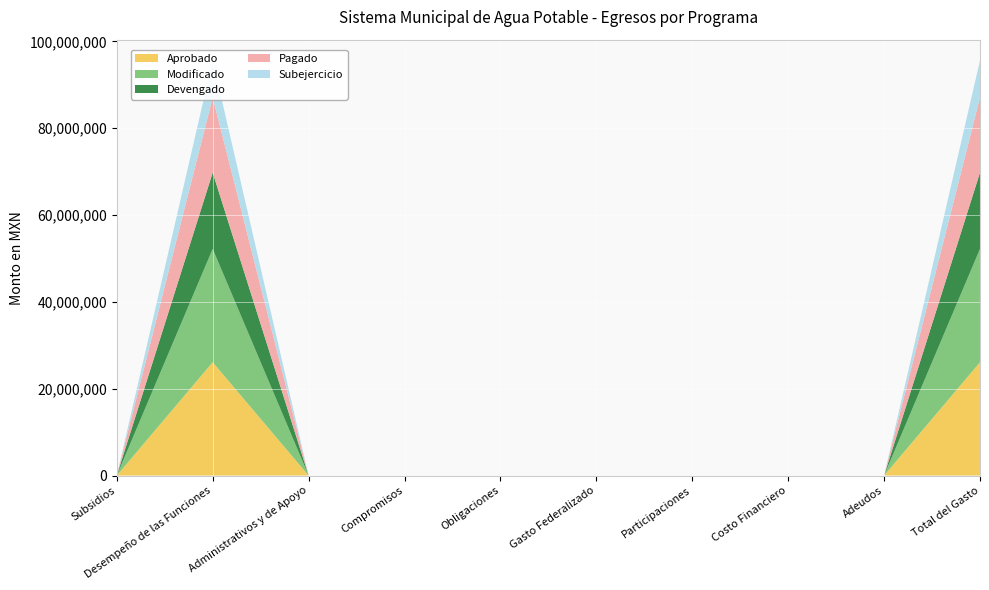

Reading left to right, what are all the values shown in this chart?

Aprobado: 0.0	26104589.3	0.0	0.0	0.0	0.0	0.0	0.0	0.0	26104589.3
Modificado: 0.0	26104589.3	0.0	0.0	0.0	0.0	0.0	0.0	0.0	26104589.3
Devengado: 0.0	17575664.2	0.0	0.0	0.0	0.0	0.0	0.0	0.0	17575664.2
Pagado: 0.0	17303129.4	0.0	0.0	0.0	0.0	0.0	0.0	0.0	17303129.4
Subejercicio: 0.0	8528925.1	0.0	0.0	0.0	0.0	0.0	0.0	0.0	8528925.1